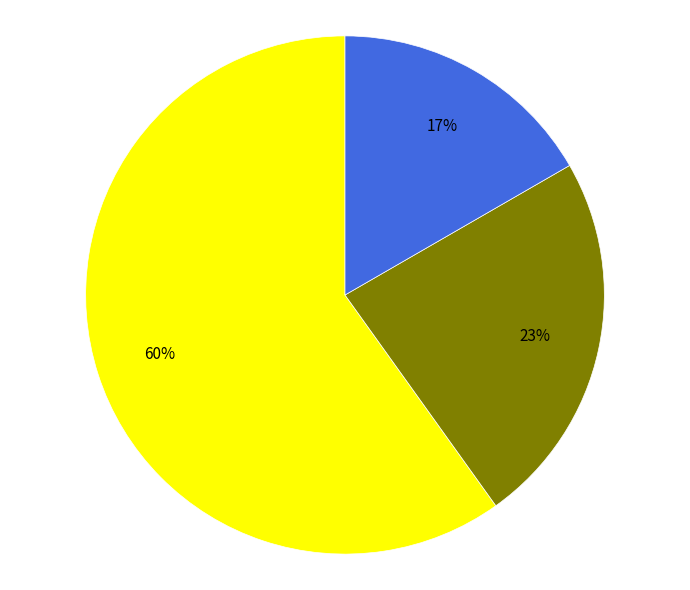

Is there any slice that represents more than half of the pie?

Yes